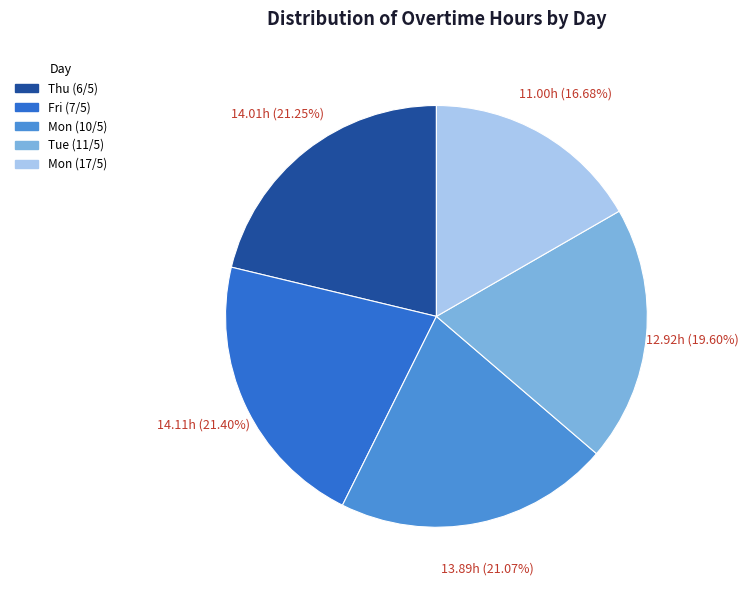

Approximately how many times larger is the value at Mon (10/5) compared to Mon (17/5)?

1.3